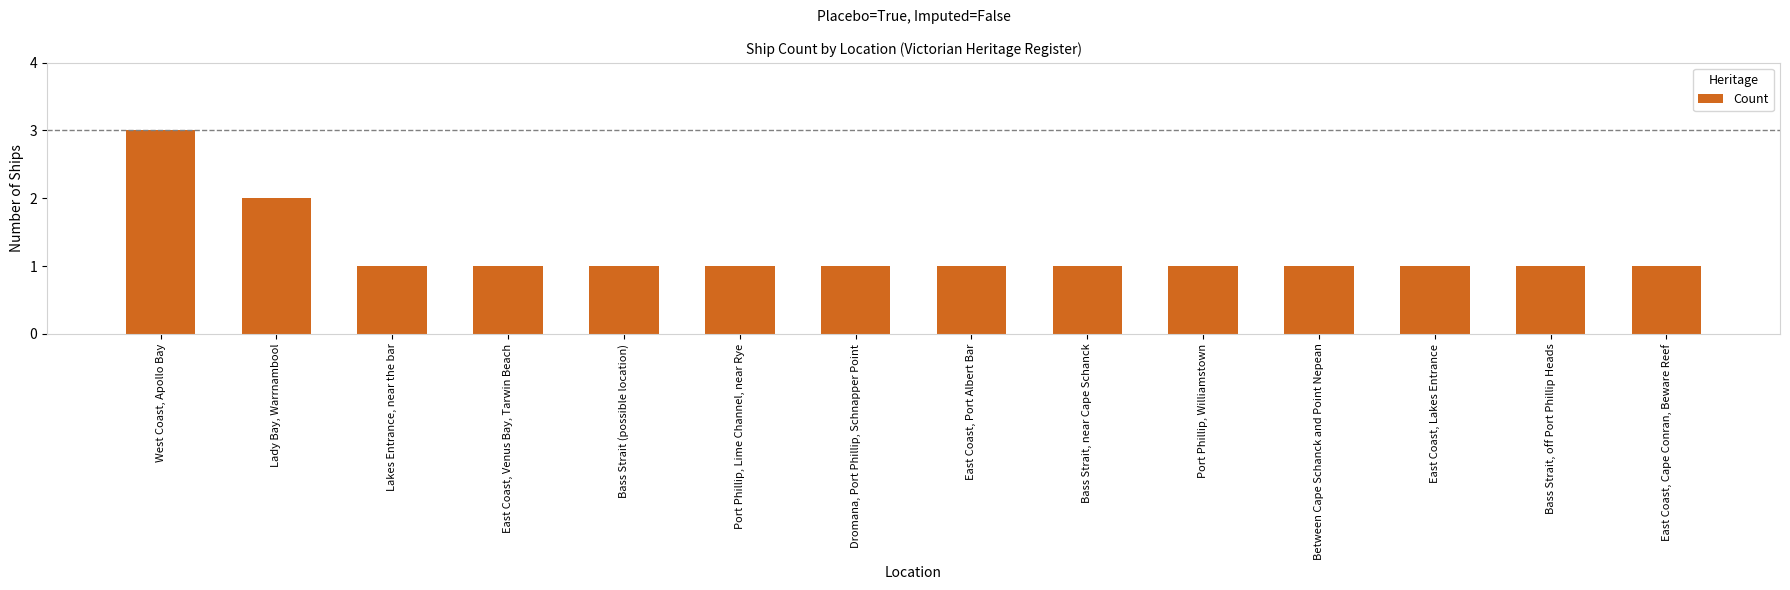

The chart shows a value of 2 at East Coast, Venus Bay, Tarwin Beach. True or false?

False